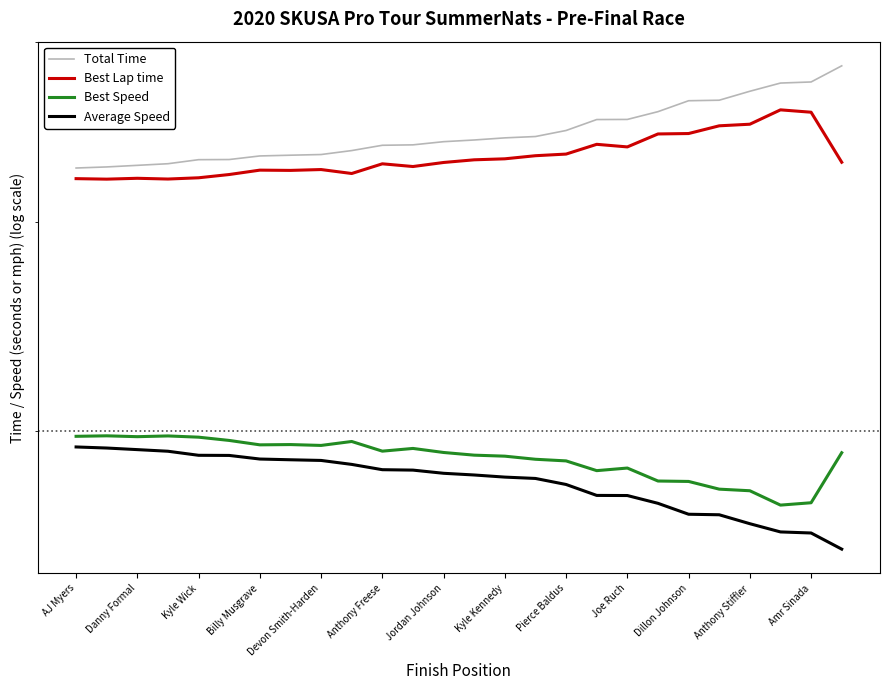

Rank the series by their maximum value, from highest to lowest.

Total Time, Best Lap time, Best Speed, Average Speed